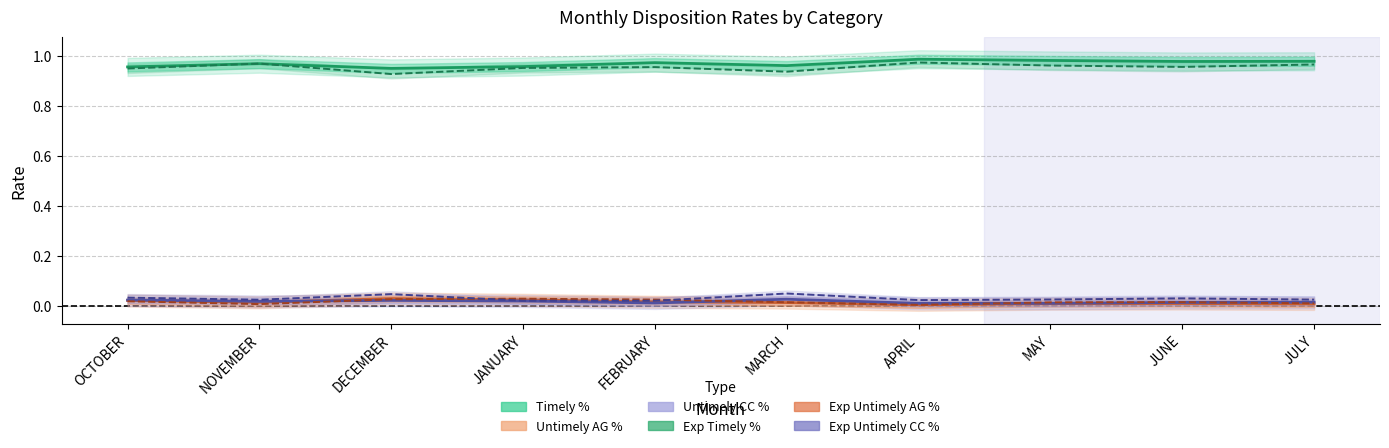

True or false: Exp Untimely AG % and Exp Timely % intersect in this chart.

False